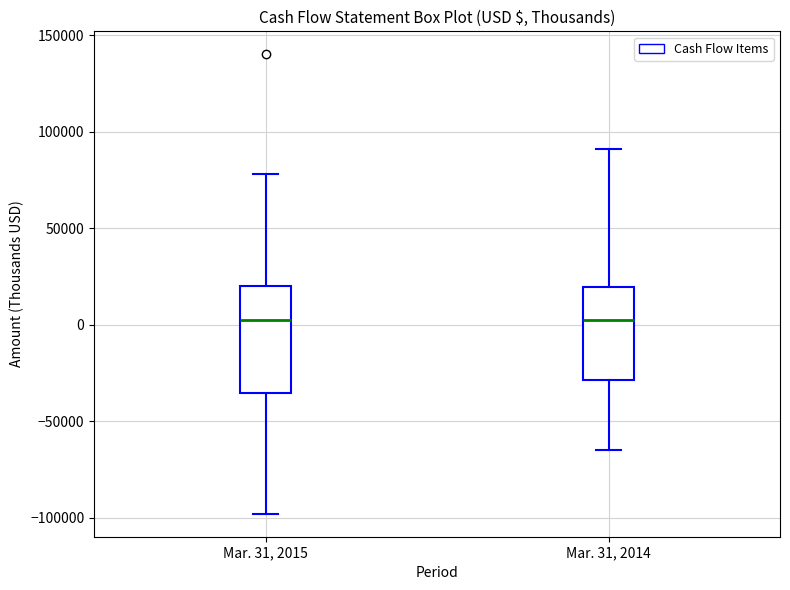

Reading left to right, read every box against the y-axis: the position of its median line, the range the box covers, and the ends of its whiskers. The values are not printed on the chart, so give them approximately, as read against the axis.

Mar. 31, 2015: median 0, box -35000 to 20000, whiskers -100000 to 80000
Mar. 31, 2014: median 0, box -30000 to 20000, whiskers -65000 to 90000